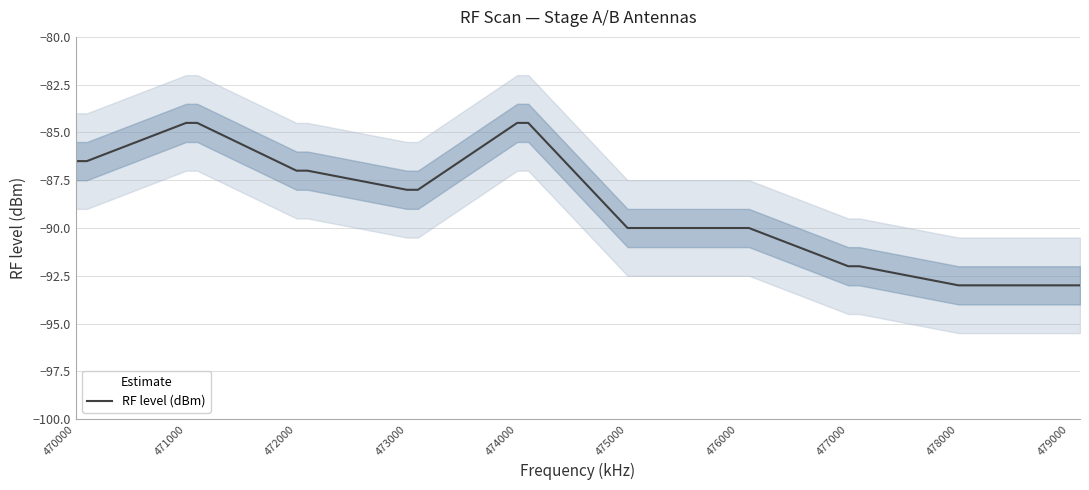

True or false: the data has more than 2 interior local peaks.

False